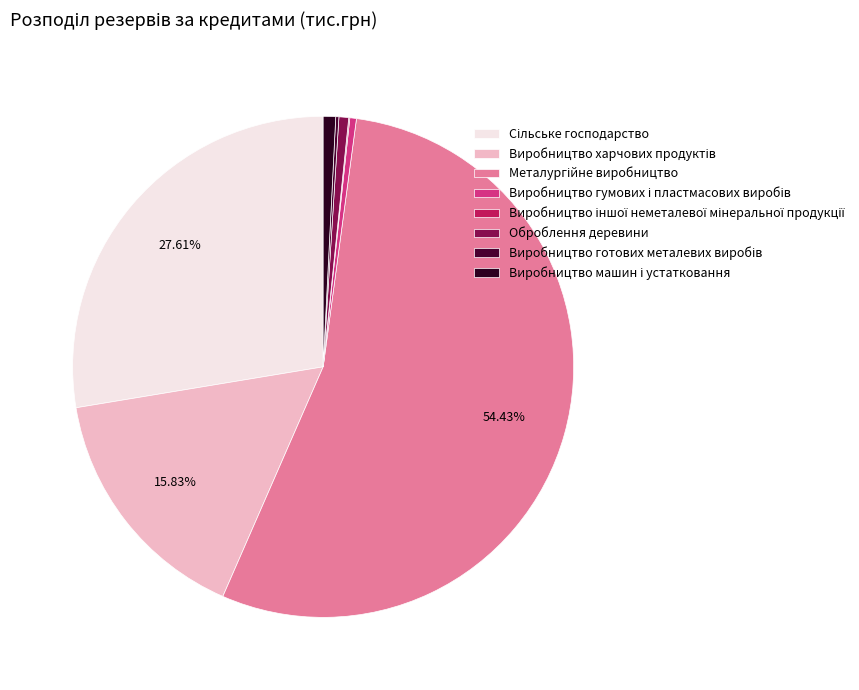

Do Виробництво харчових продуктів and Виробництво гумових і пластмасових виробів together represent more than half of the pie?

No